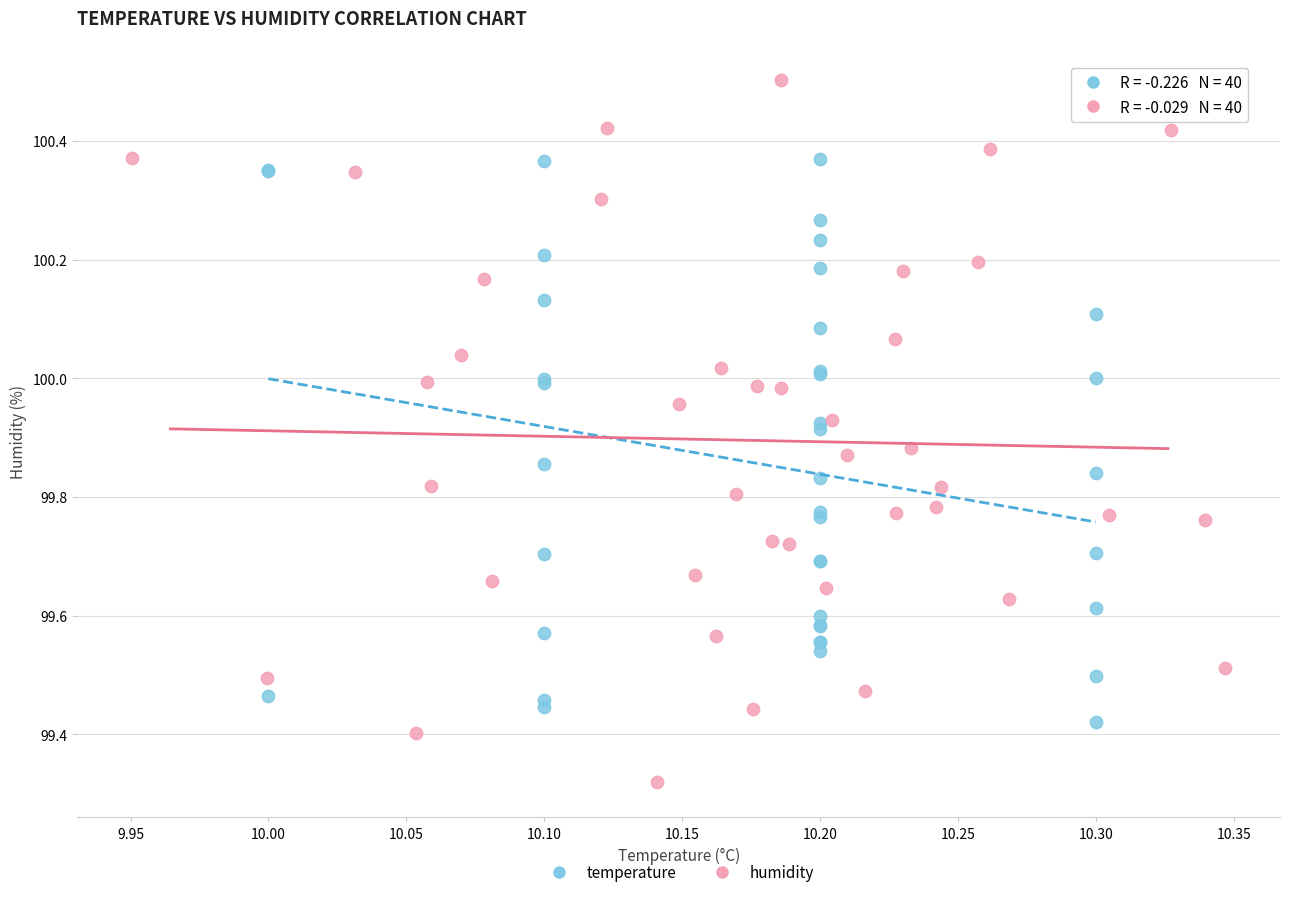

Which series reaches the minimum Y coordinate?

humidity